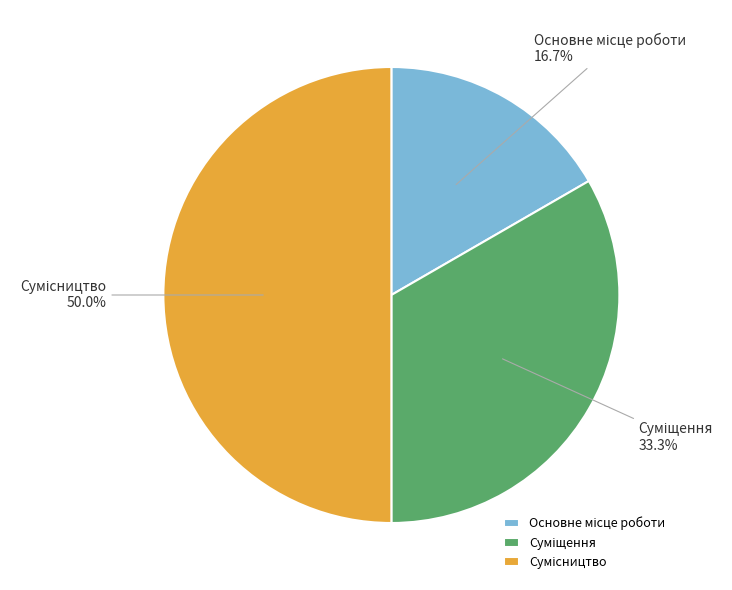

The Сумісництво slice represents 50% of the pie. True or false?

True